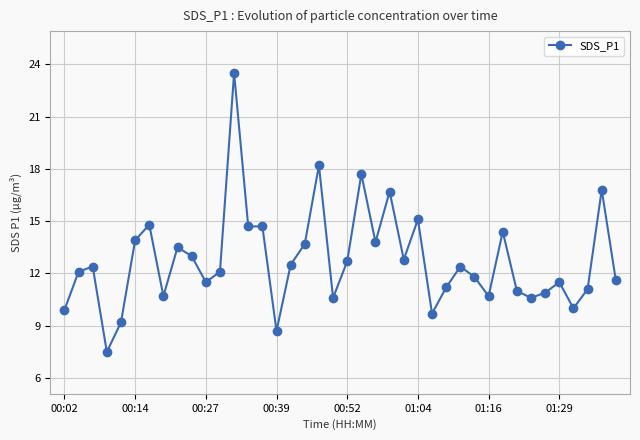

What is the average value?

12.7